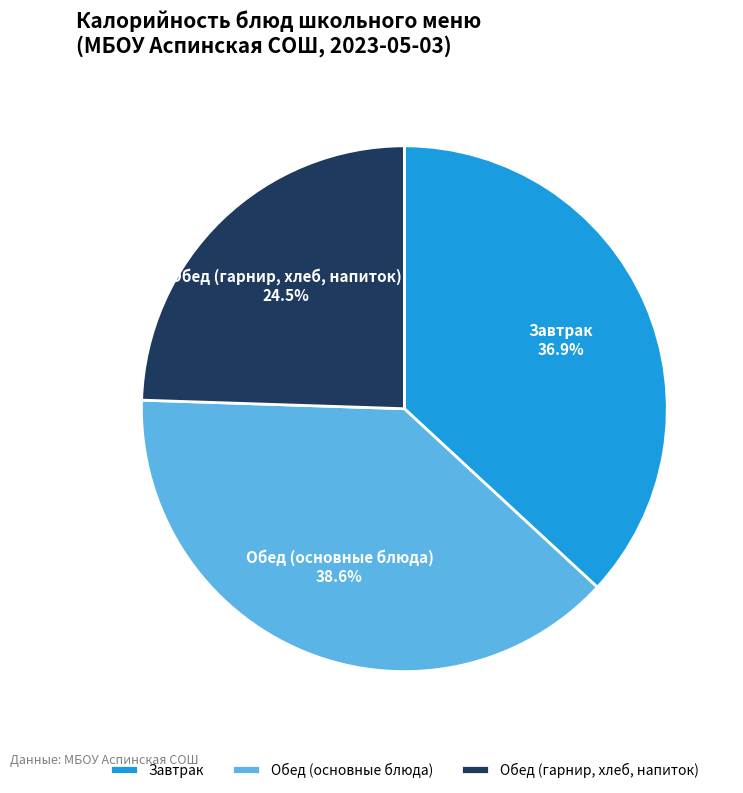

Does Обед (гарнир, хлеб, напиток) represent more than half of the total?

No